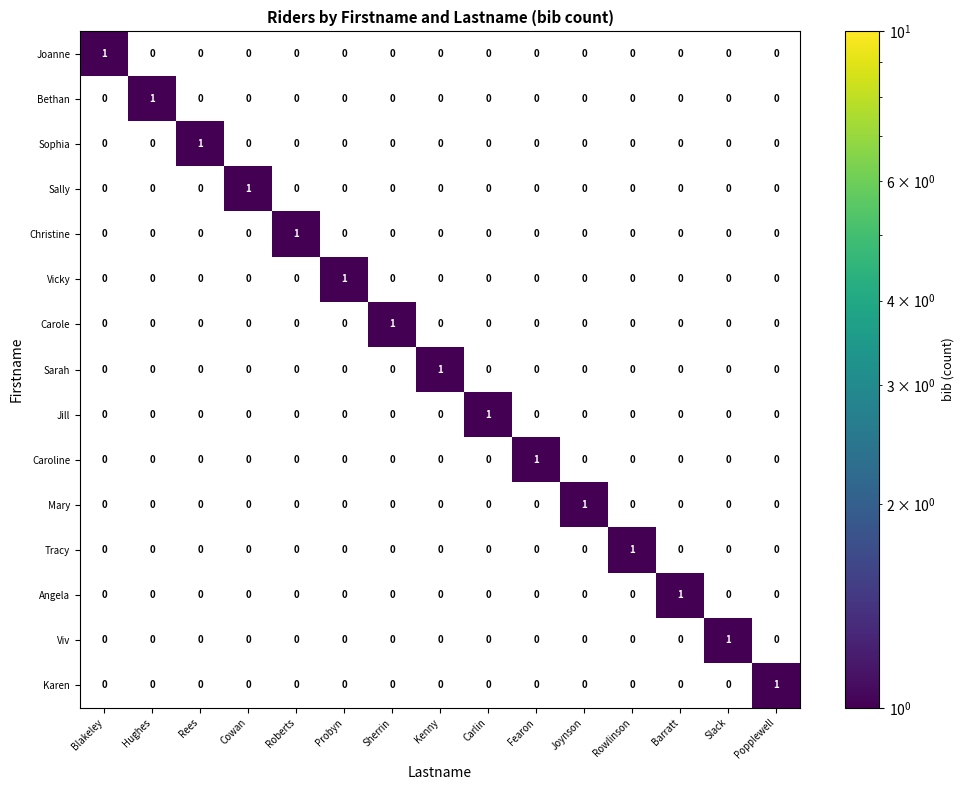

Is it true that Caroline equals 1 at Kenny?

False